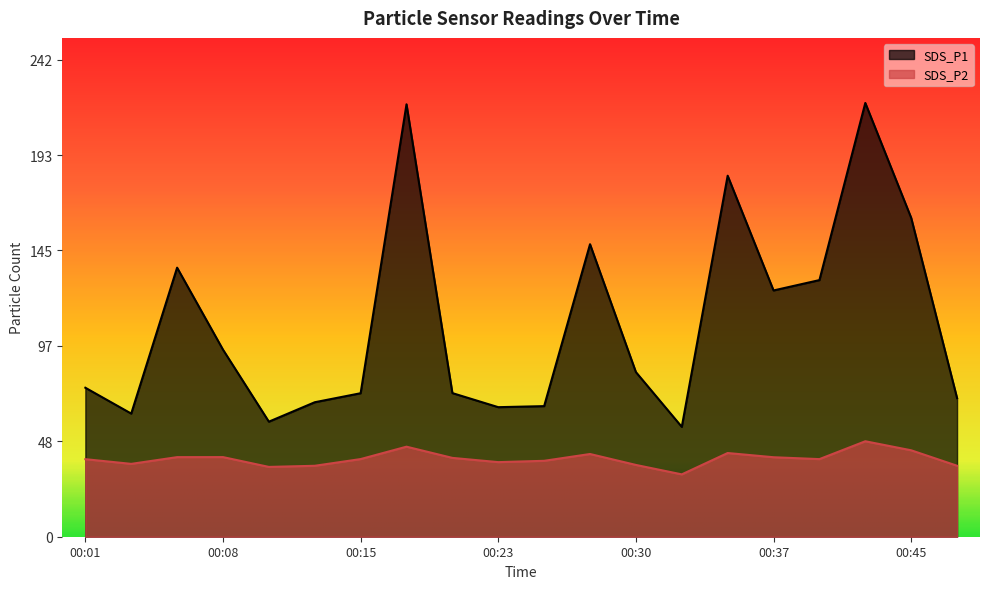

What are all the series names shown in the legend?

SDS_P1, SDS_P2